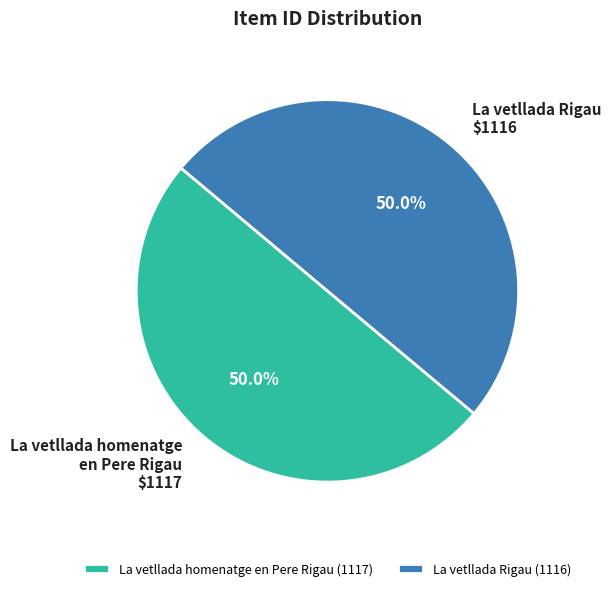

What percentage is the La vetllada Rigau (1116) slice, to the nearest percent?

50%